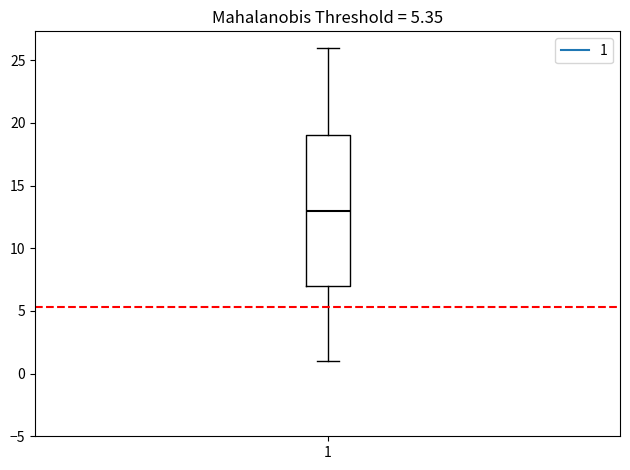

Where does the median line of the box at x = 1 sit on the y-axis? The values are not printed on the chart, so give them approximately, as read against the axis.

13